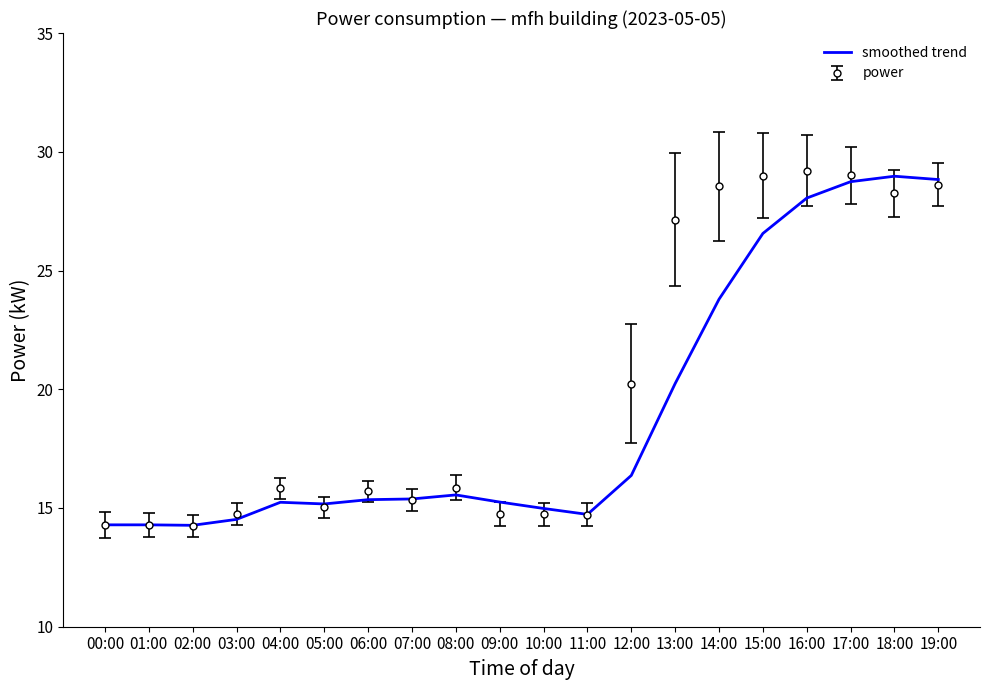

True or false: smoothed trend has a value of 28.7 at 17:00.

True